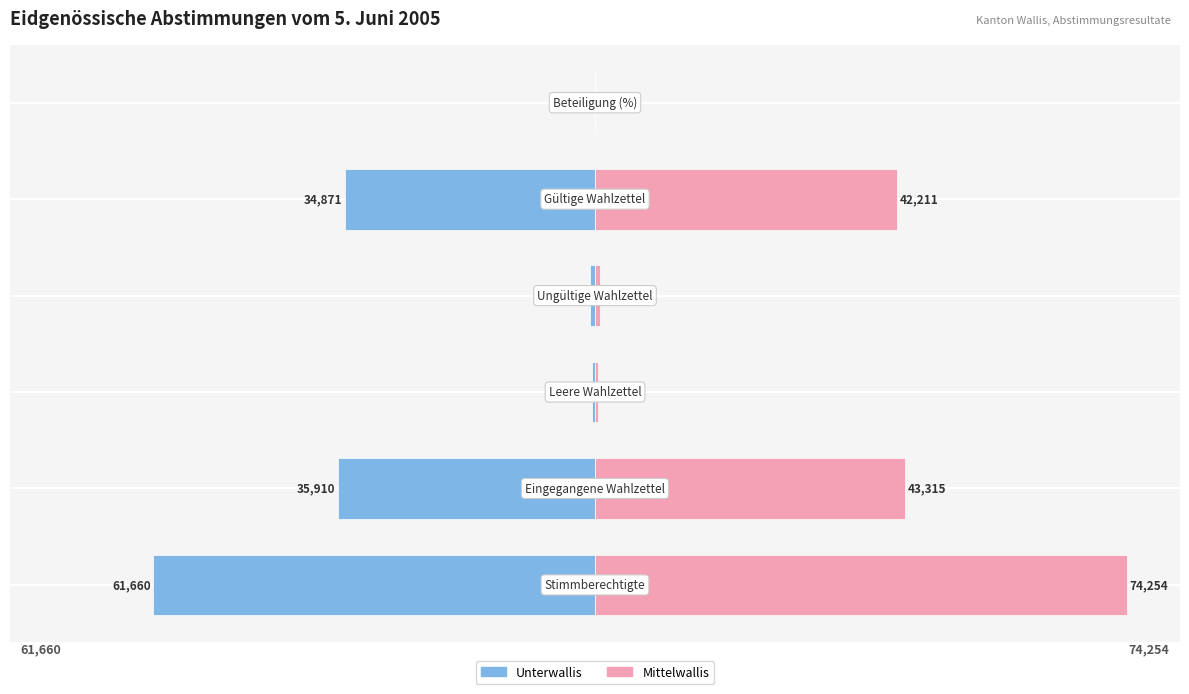

What is the value of the Mittelwallis bar at the 4th from the left?

0.9